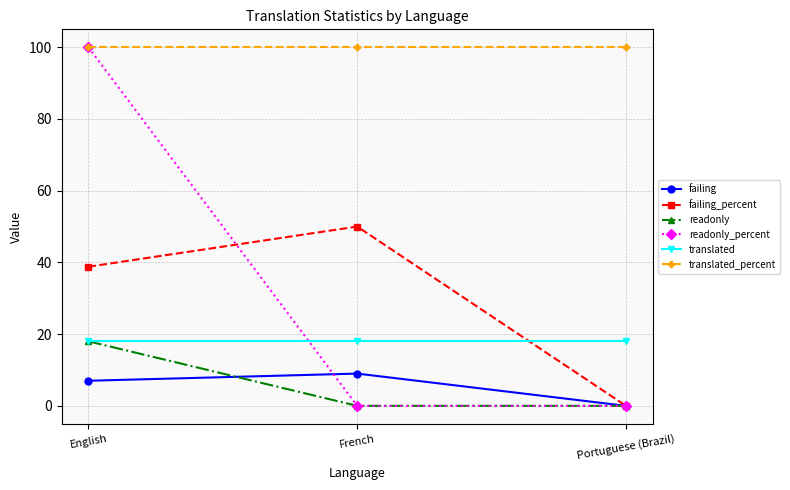

What is the spread (max minus min) of values at Portuguese (Brazil)?

100.0